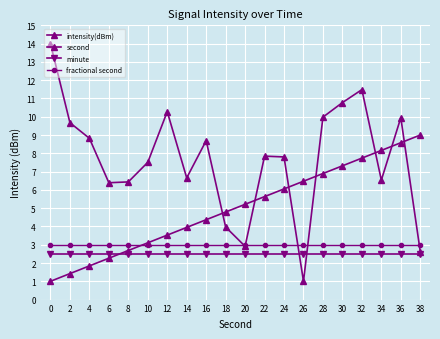

At 16, list the series in order from smallest to largest.

minute, fractional second, second, intensity(dBm)